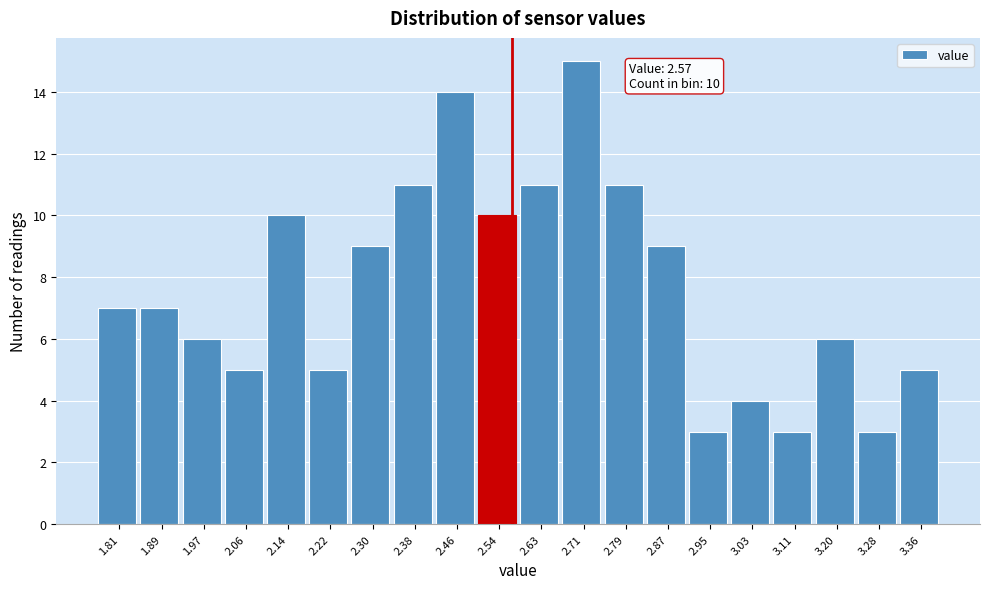

Over which range of the x-axis is the bar tallest?

2.67 to 2.75